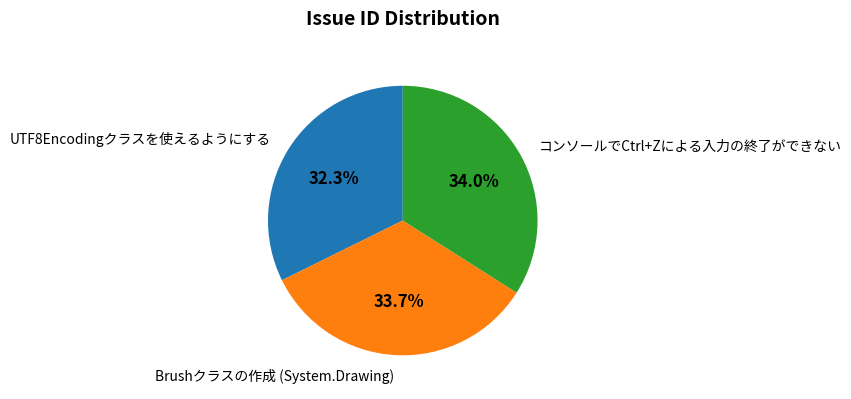

Approximately how many times larger is the value at コンソールでCtrl+Zによる入力の終了ができない compared to UTF8Encodingクラスを使えるようにする?

1.1